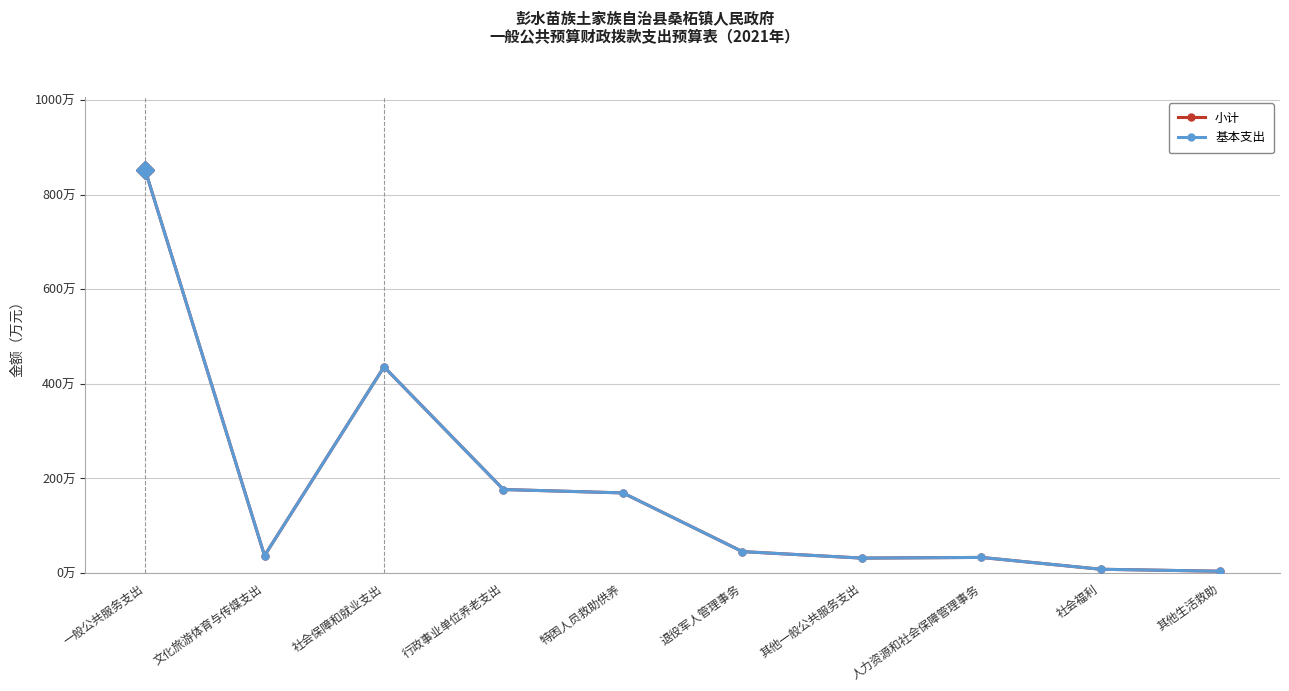

True or false: 小计 has more than 1 points higher than both neighbors.

True